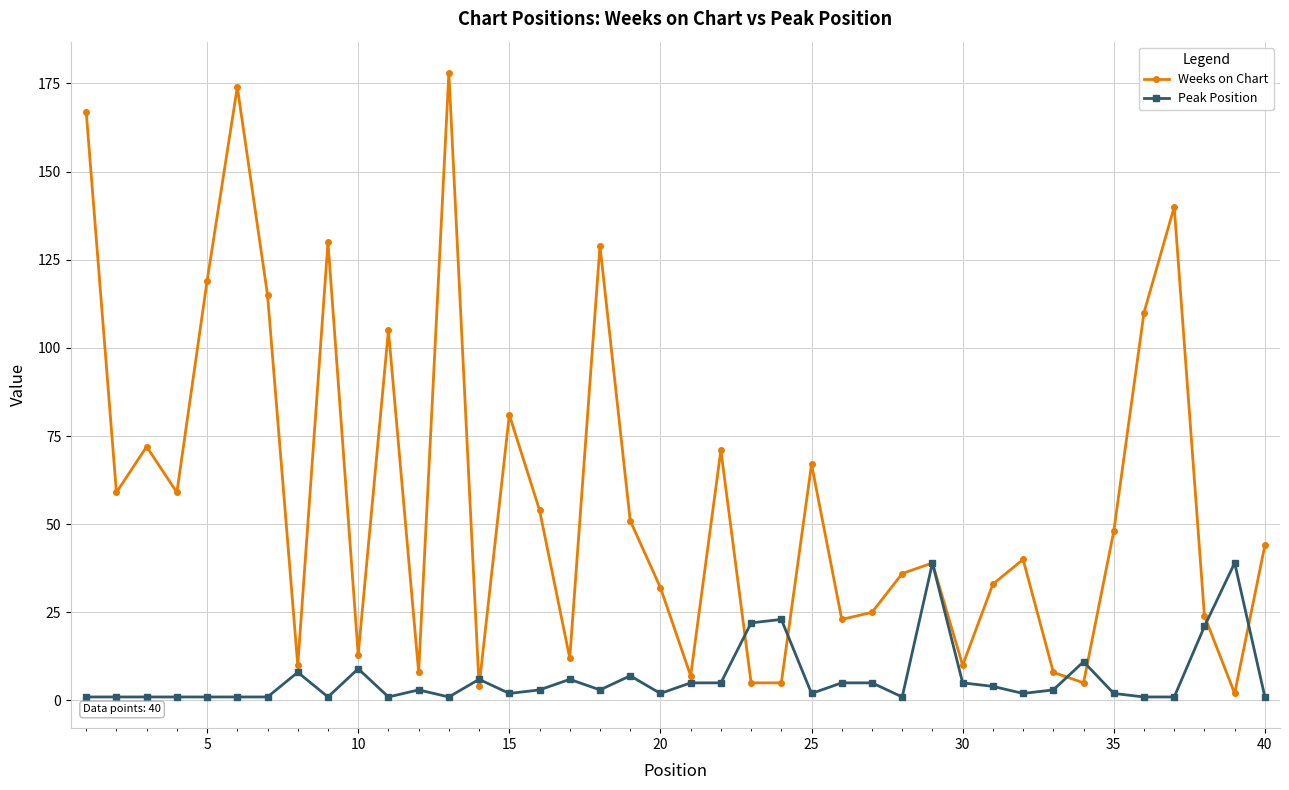

Which series has the largest total across all categories?

Weeks on Chart